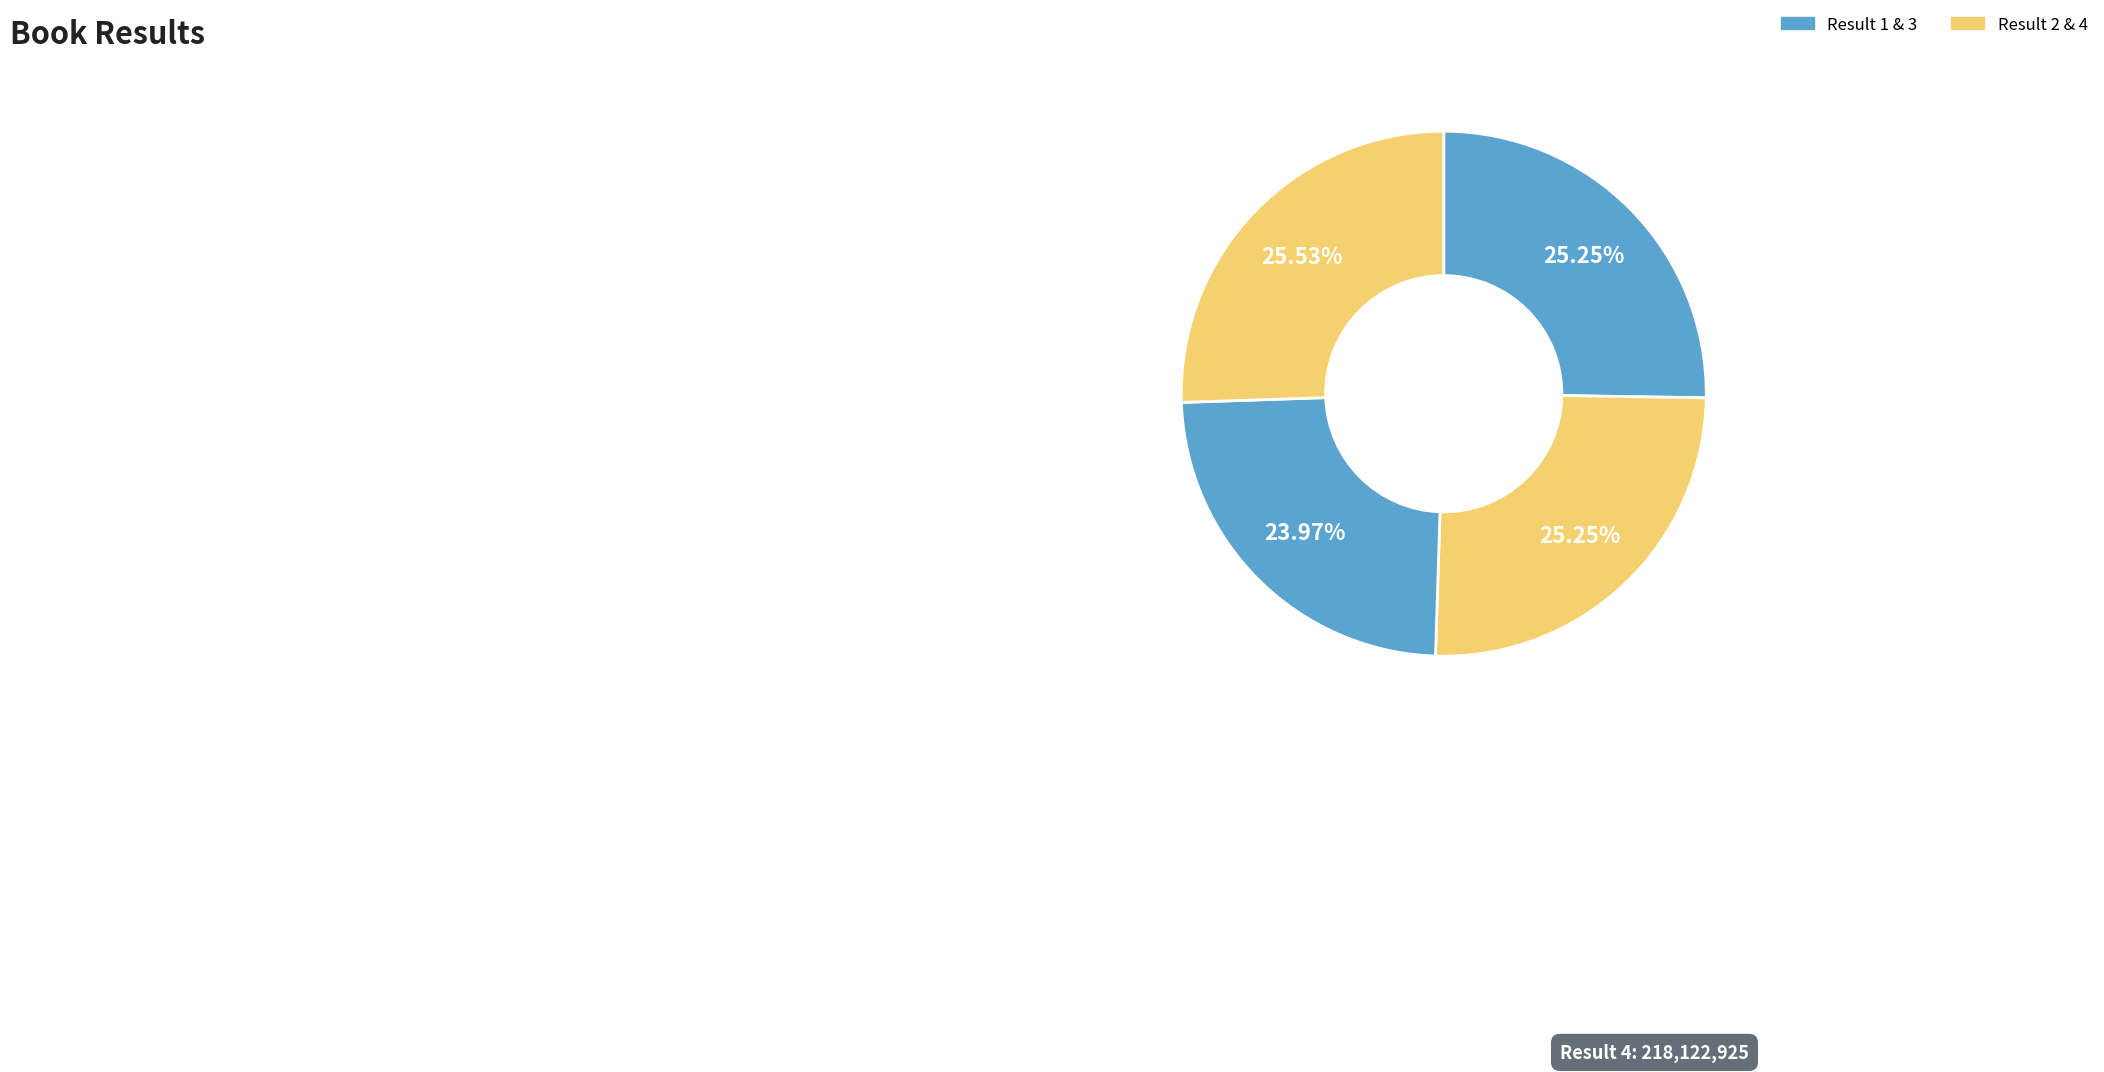

How many segments does this pie chart have?

4